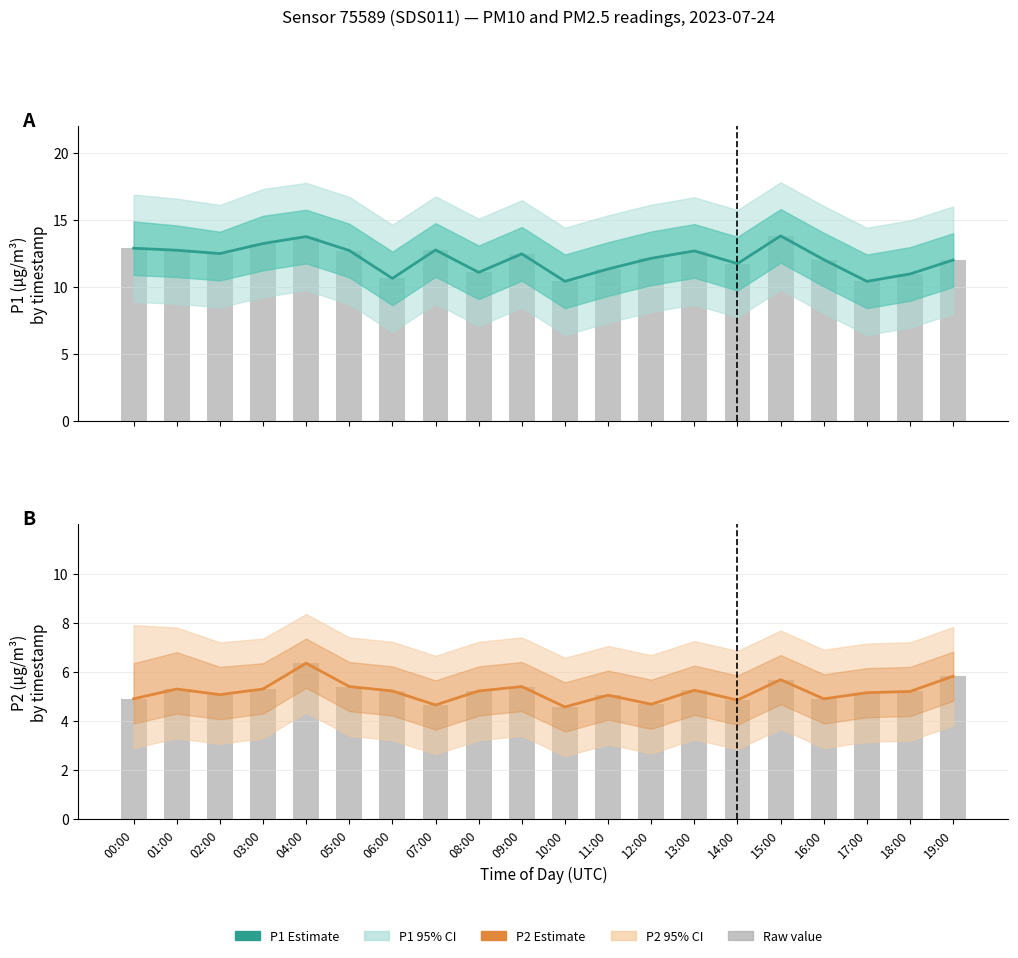

What is the maximum value shown in the chart?

13.8